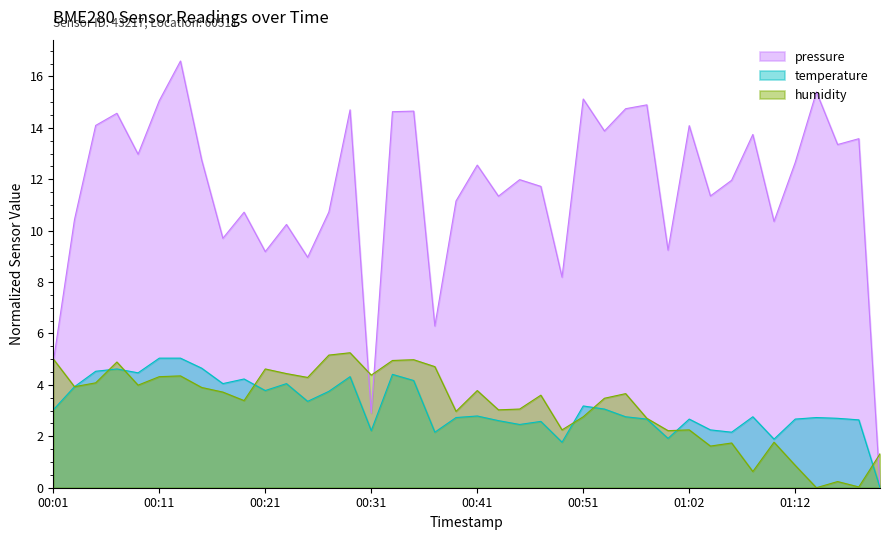

True or false: temperature and pressure intersect in this chart.

False